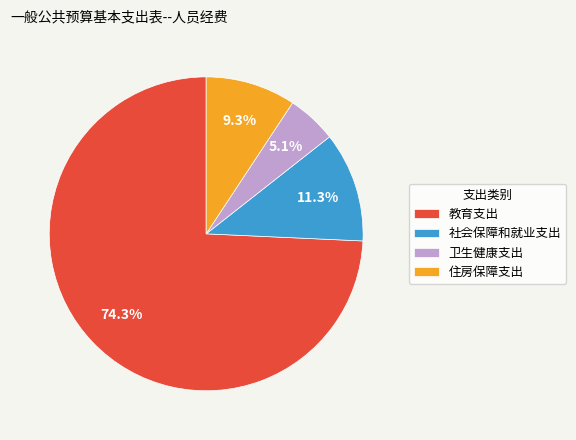

How many segments does this pie chart have?

4